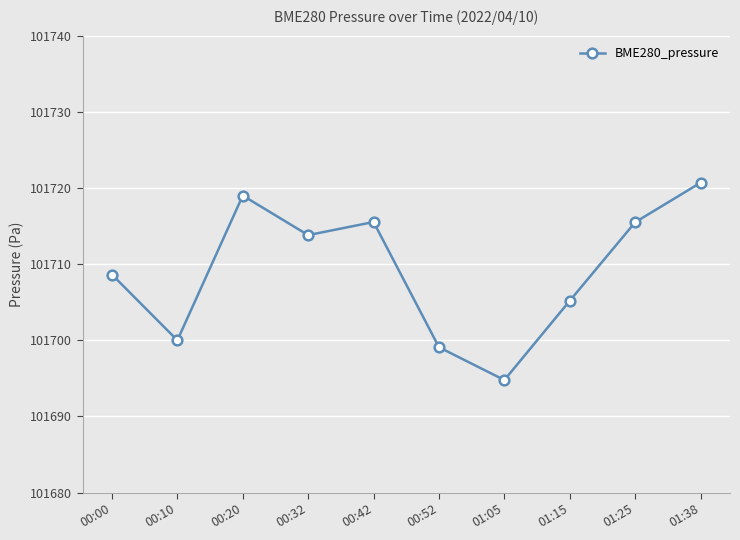

What is the difference between the maximum and minimum values?

25.9